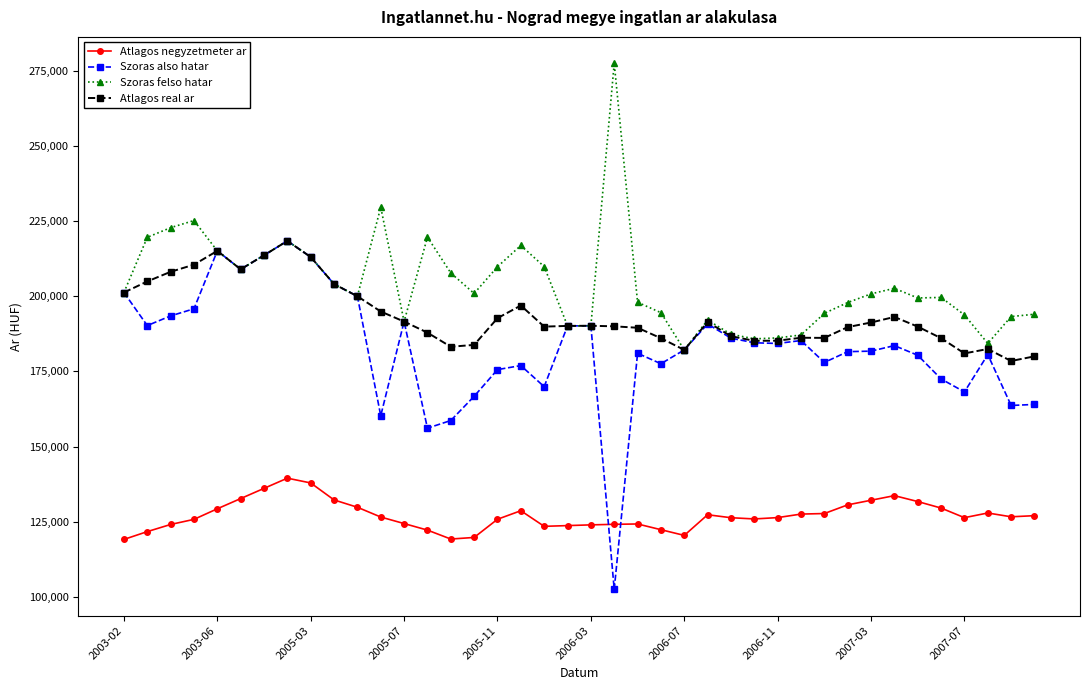

How many data points in Atlagos real ar are less than 190124?

20